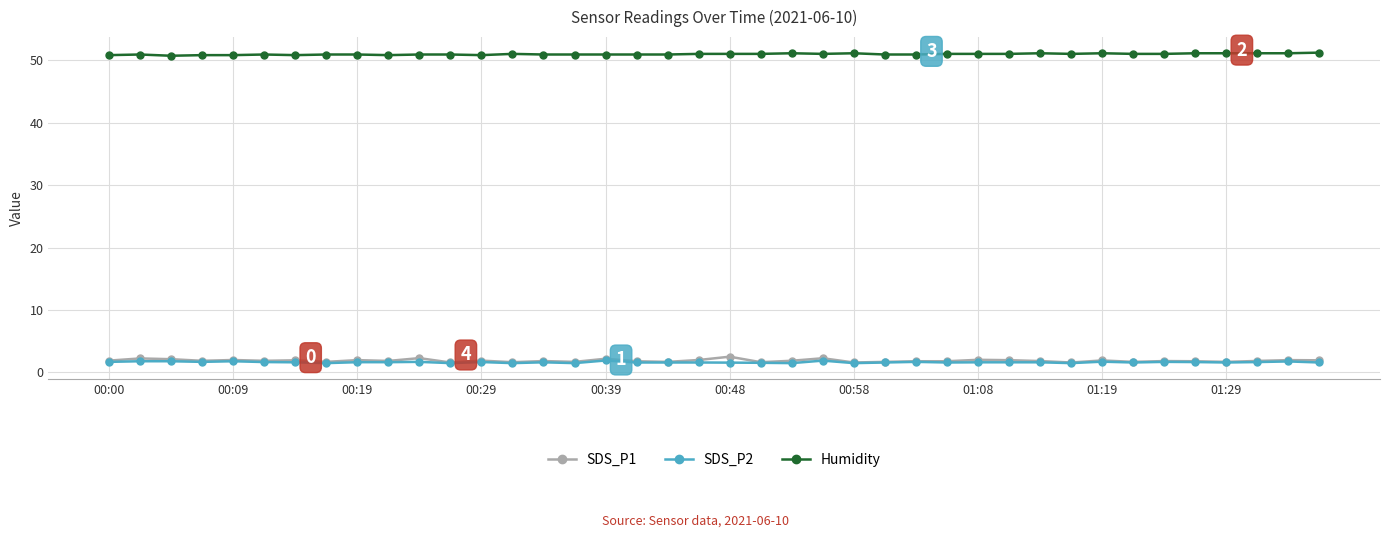

True or false: Humidity and SDS_P1 cross at least once.

False